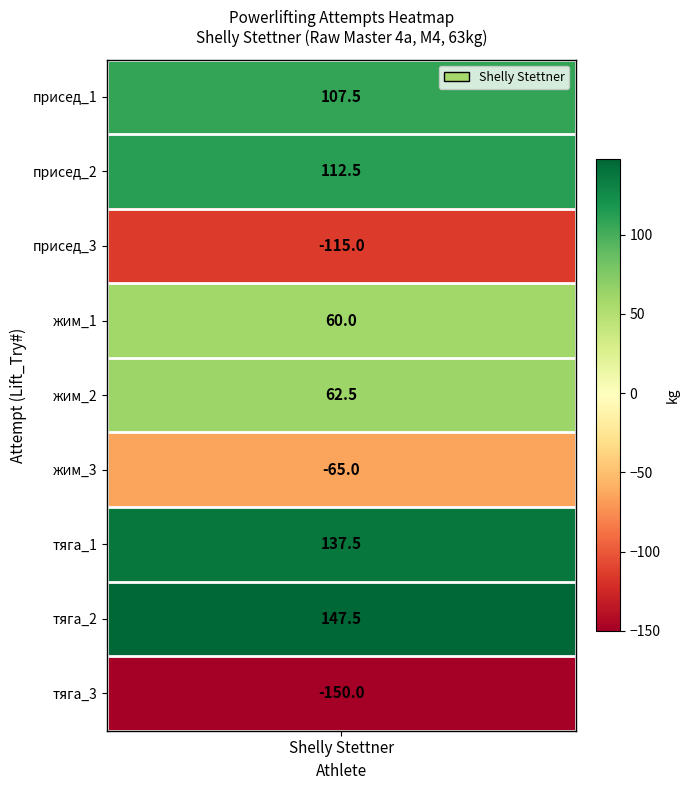

What is the difference between the values at 8 and 1?

262.5